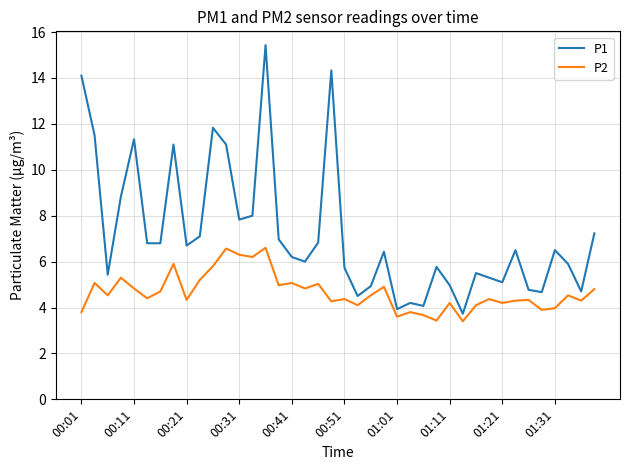

True or false: P2 and P1 intersect in this chart.

False